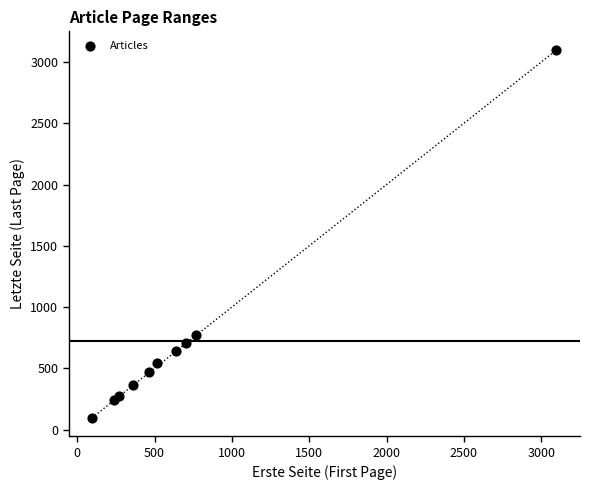

What Y value in the scatter plot is closest to 1599?

768